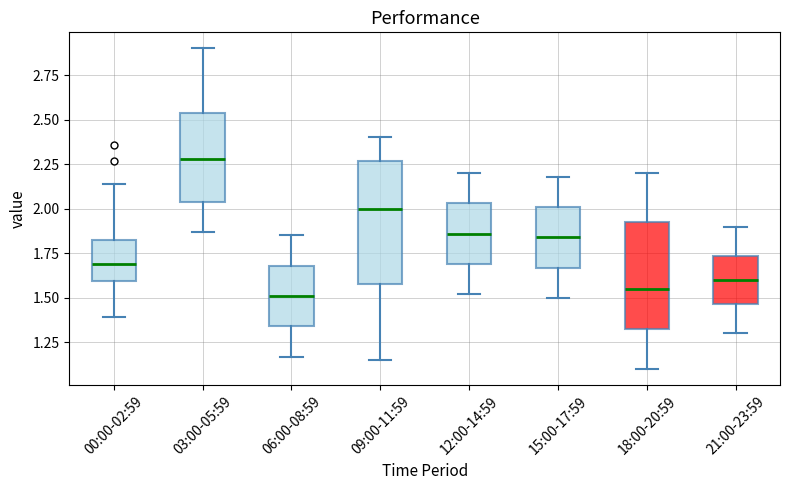

Which box is the tallest, from its lower edge to its upper edge?

09:00-11:59